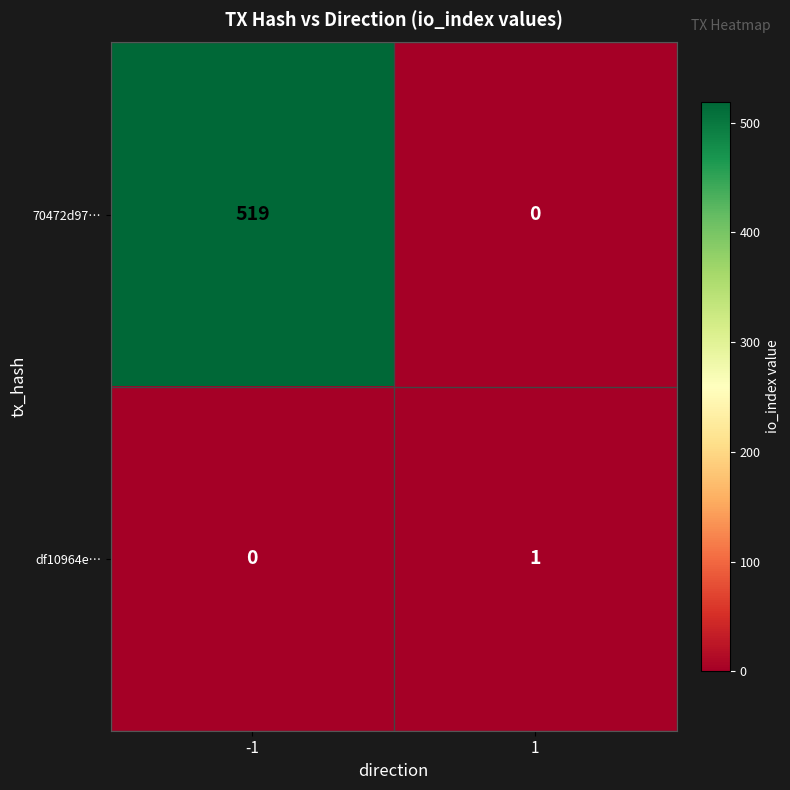

Is it true that df10964e… equals 0 at -1?

True